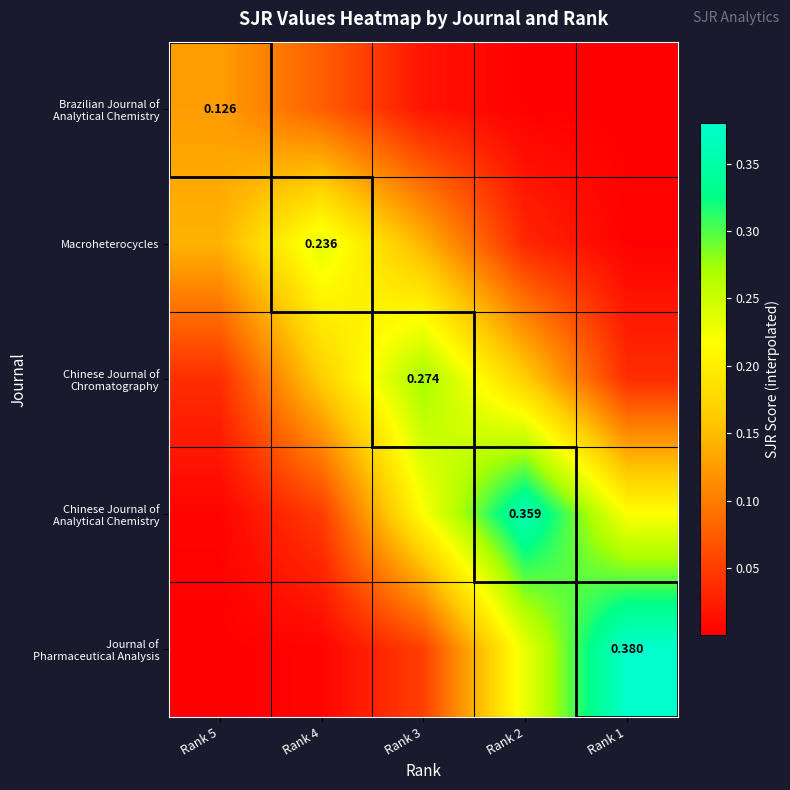

What is the average value of the Macroheterocycles series?

0.1